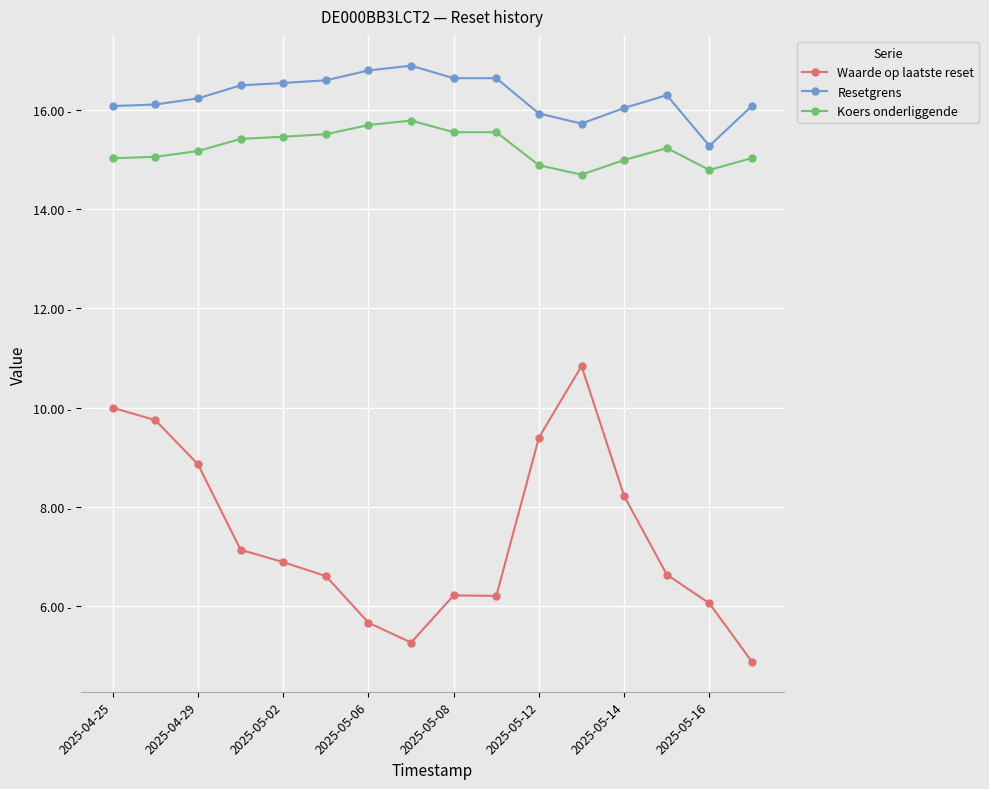

What is the minimum value for Waarde op laatste reset?

4.9